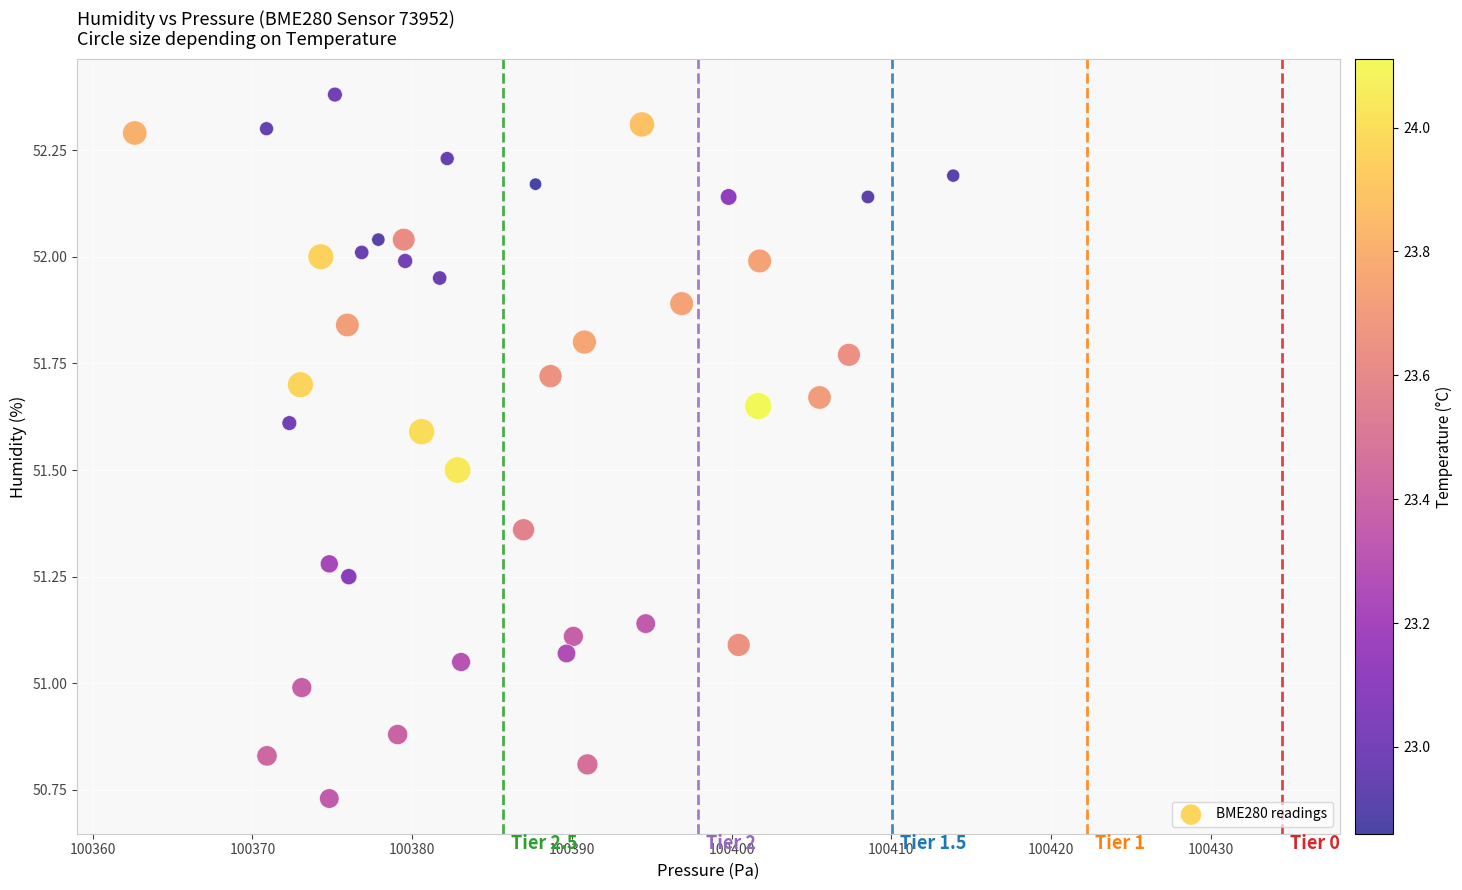

How many data points are displayed?

40